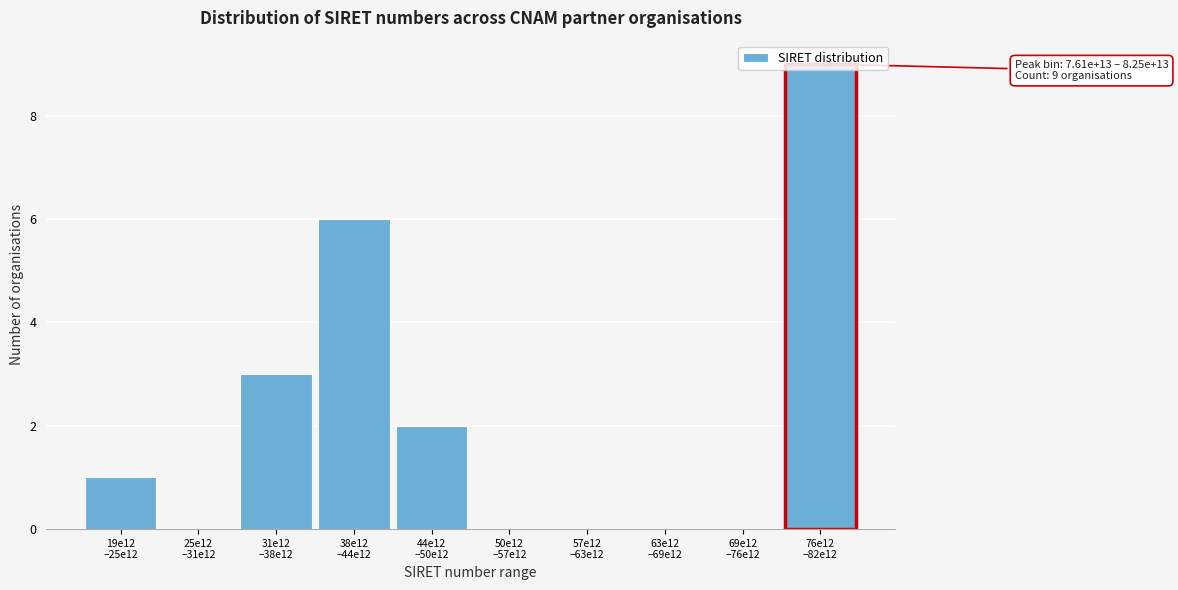

What is the sum of all values?

21